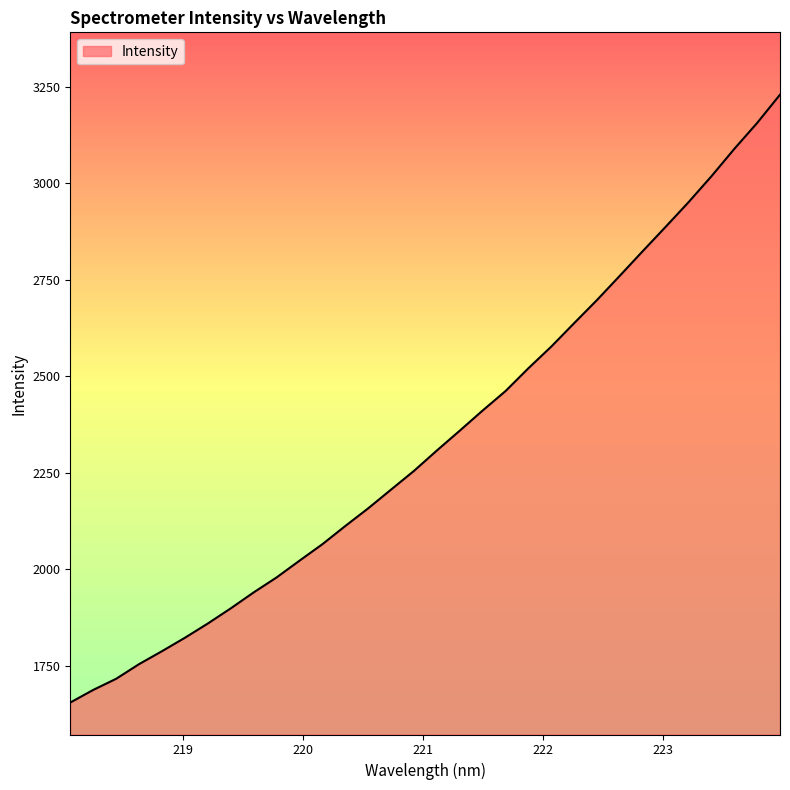

What is the maximum value shown in the chart?

3229.5